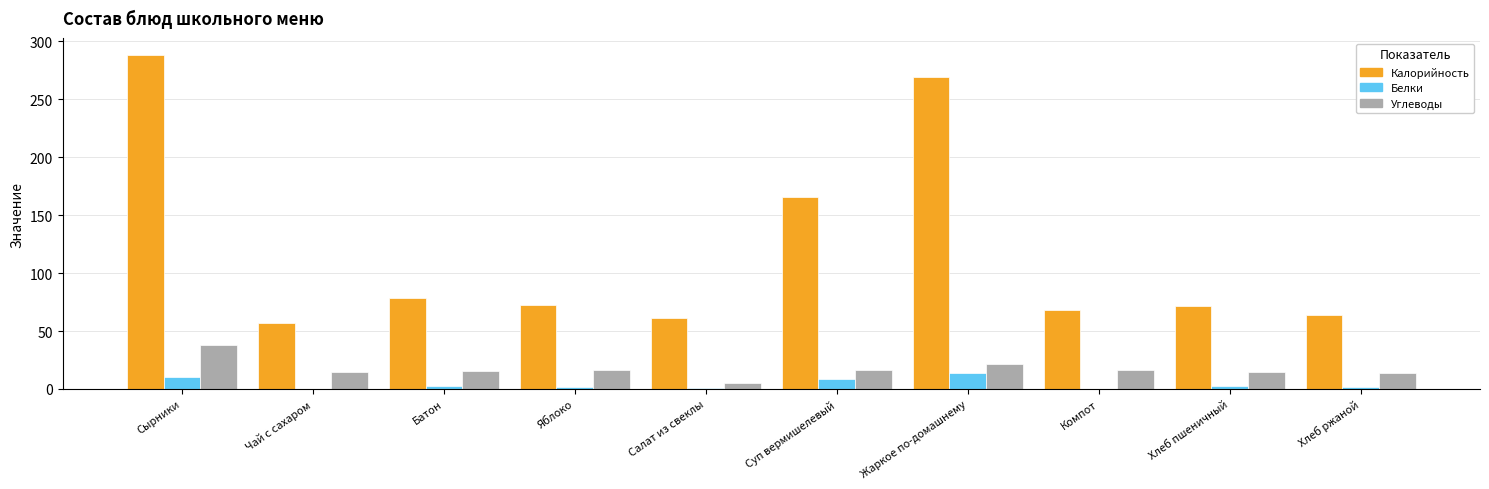

Is the value of Углеводы at Сырники greater than the value of Калорийность at Жаркое по-домашнему?

No